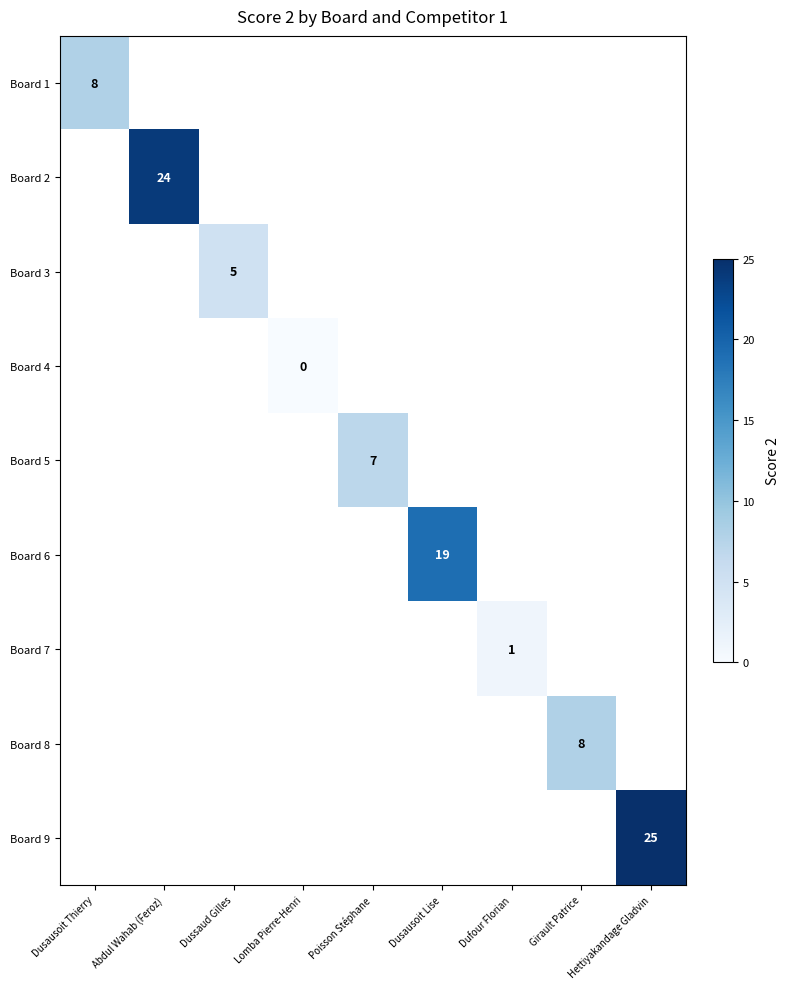

Is the value of Board 2 at Poisson Stéphane greater than the value of Board 4 at Dusausoit Lise?

No